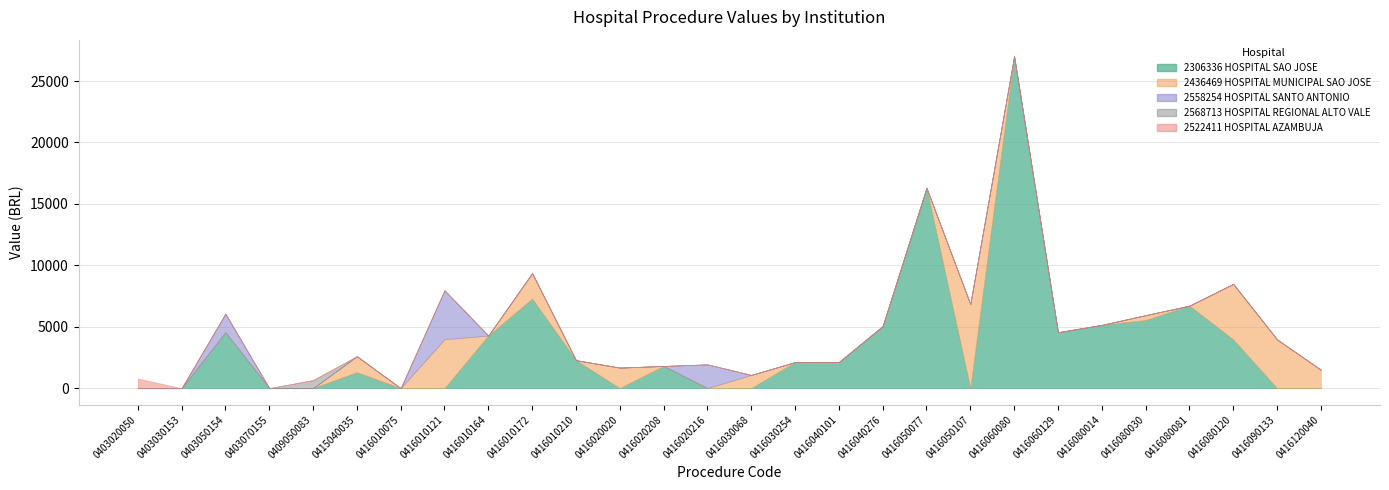

True or false: 2568713 HOSPITAL REGIONAL ALTO VALE has more than 1 interior local peaks.

False